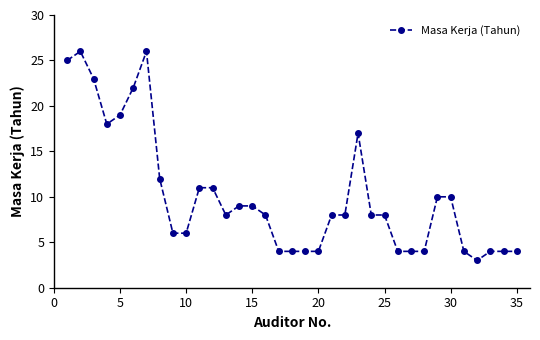

What is the difference between the second highest and minimum values?

23